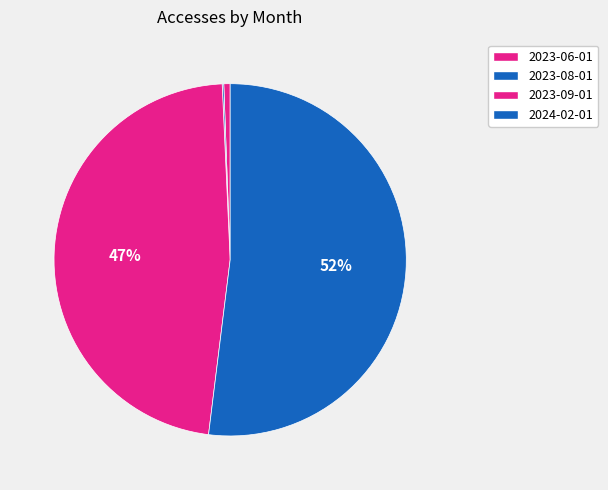

How many segments does this pie chart have?

4